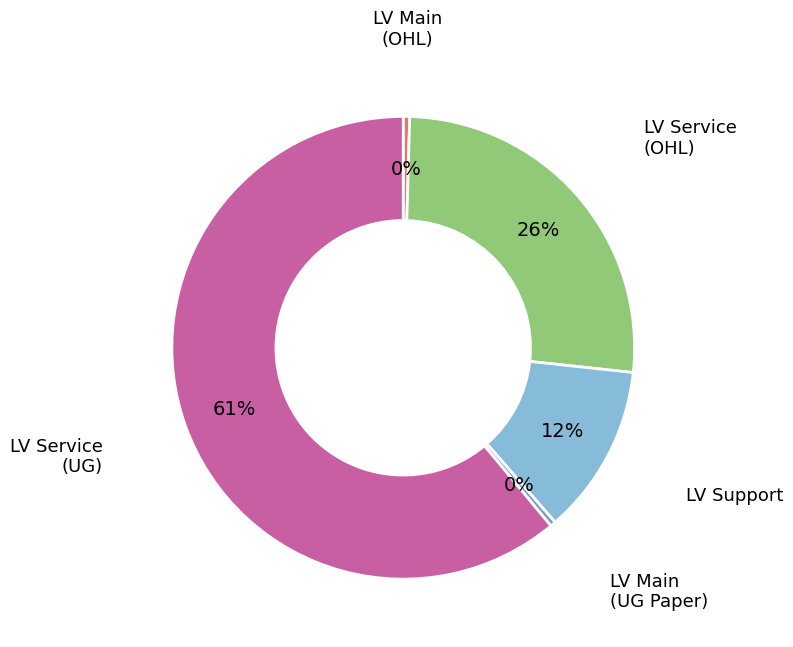

To the nearest percent, what is the difference between the largest and smallest slice percentages?

61%